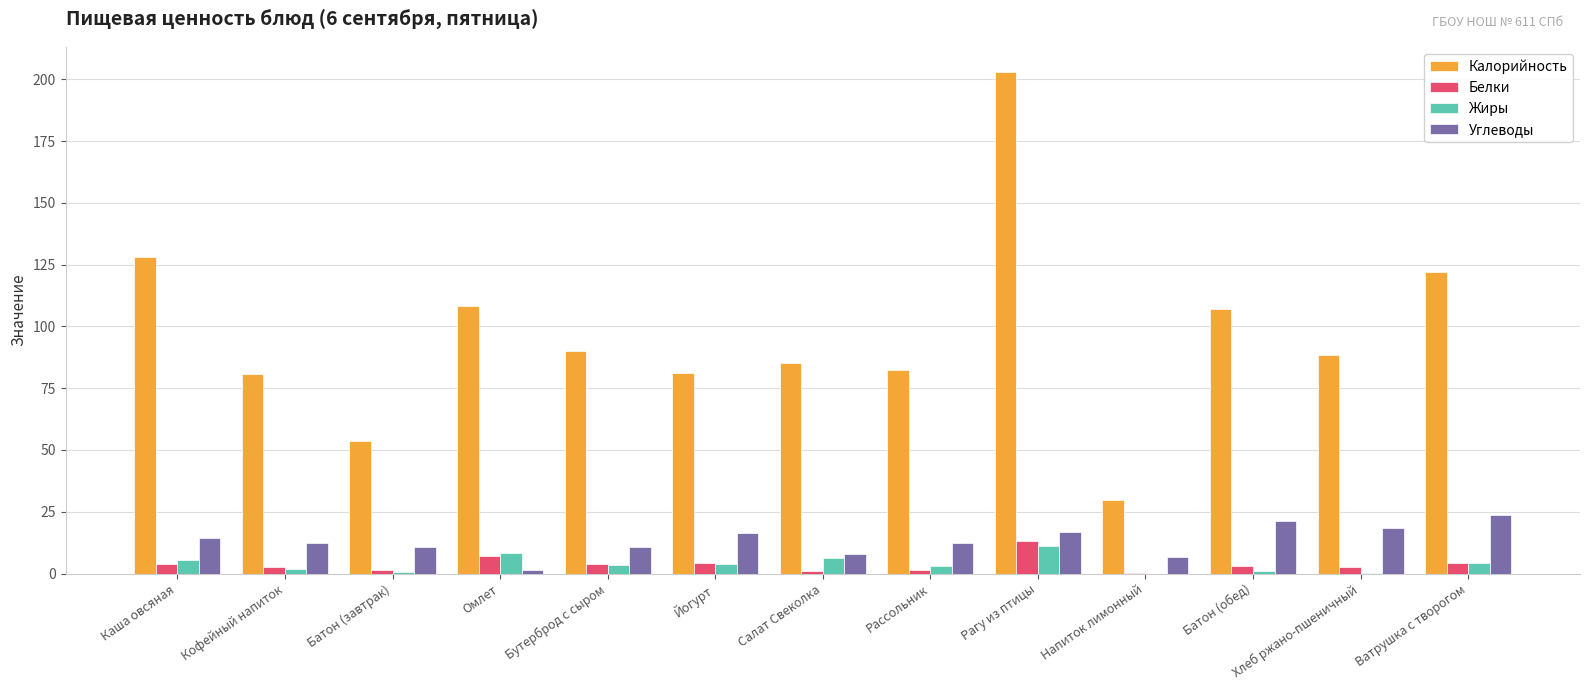

What are all the series names shown in the legend?

Калорийность, Белки, Жиры, Углеводы